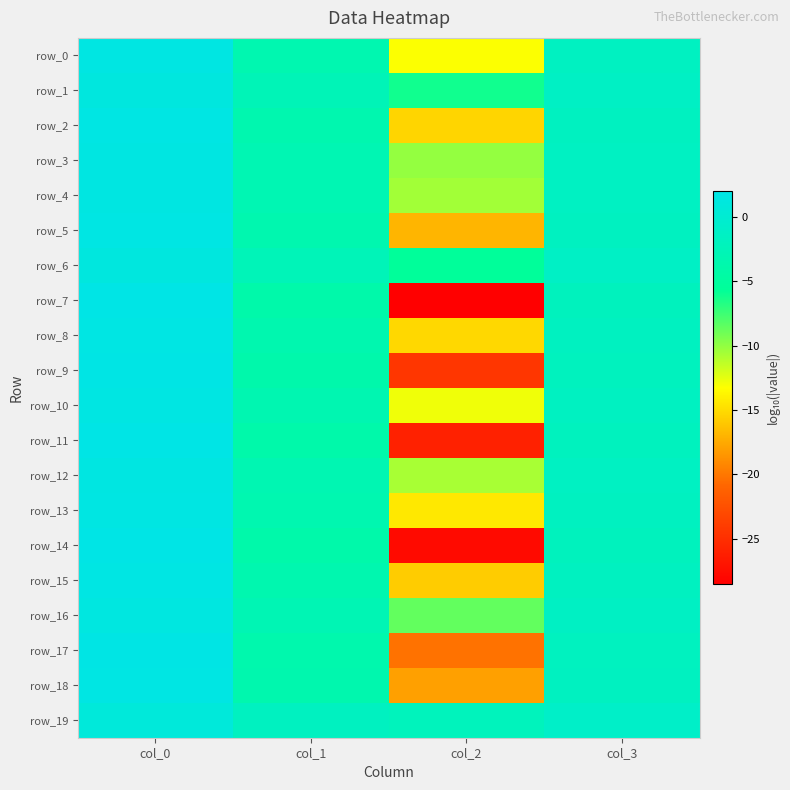

Which series has the largest range (max minus min)?

row_7